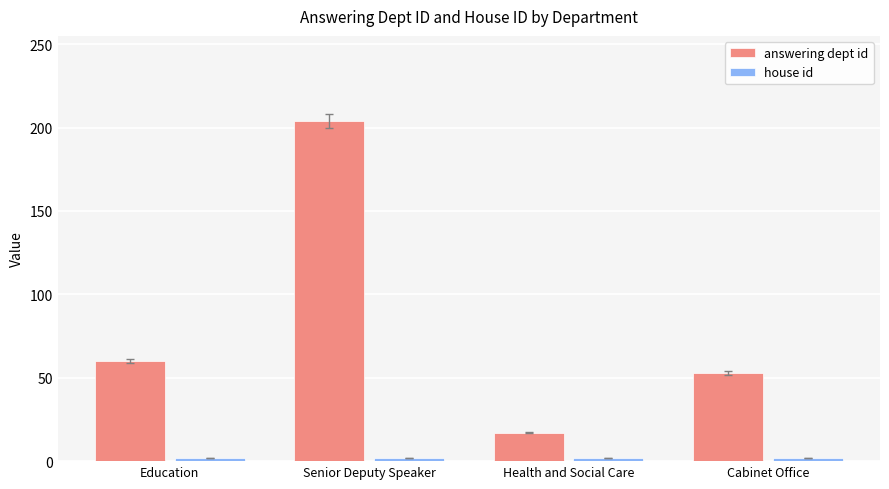

Which series has the widest spread of values?

answering dept id